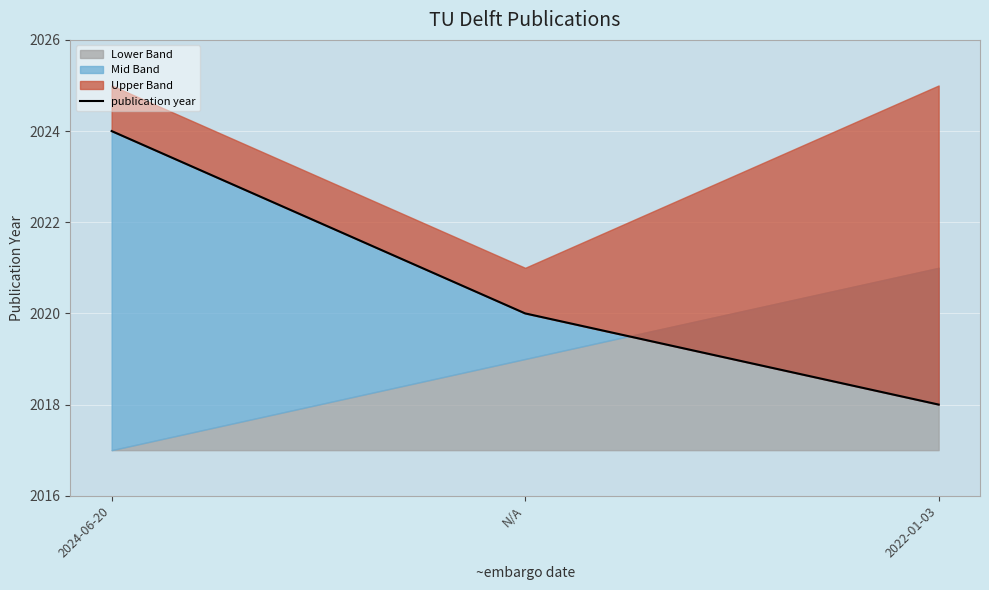

What is the sum of all values?

6062